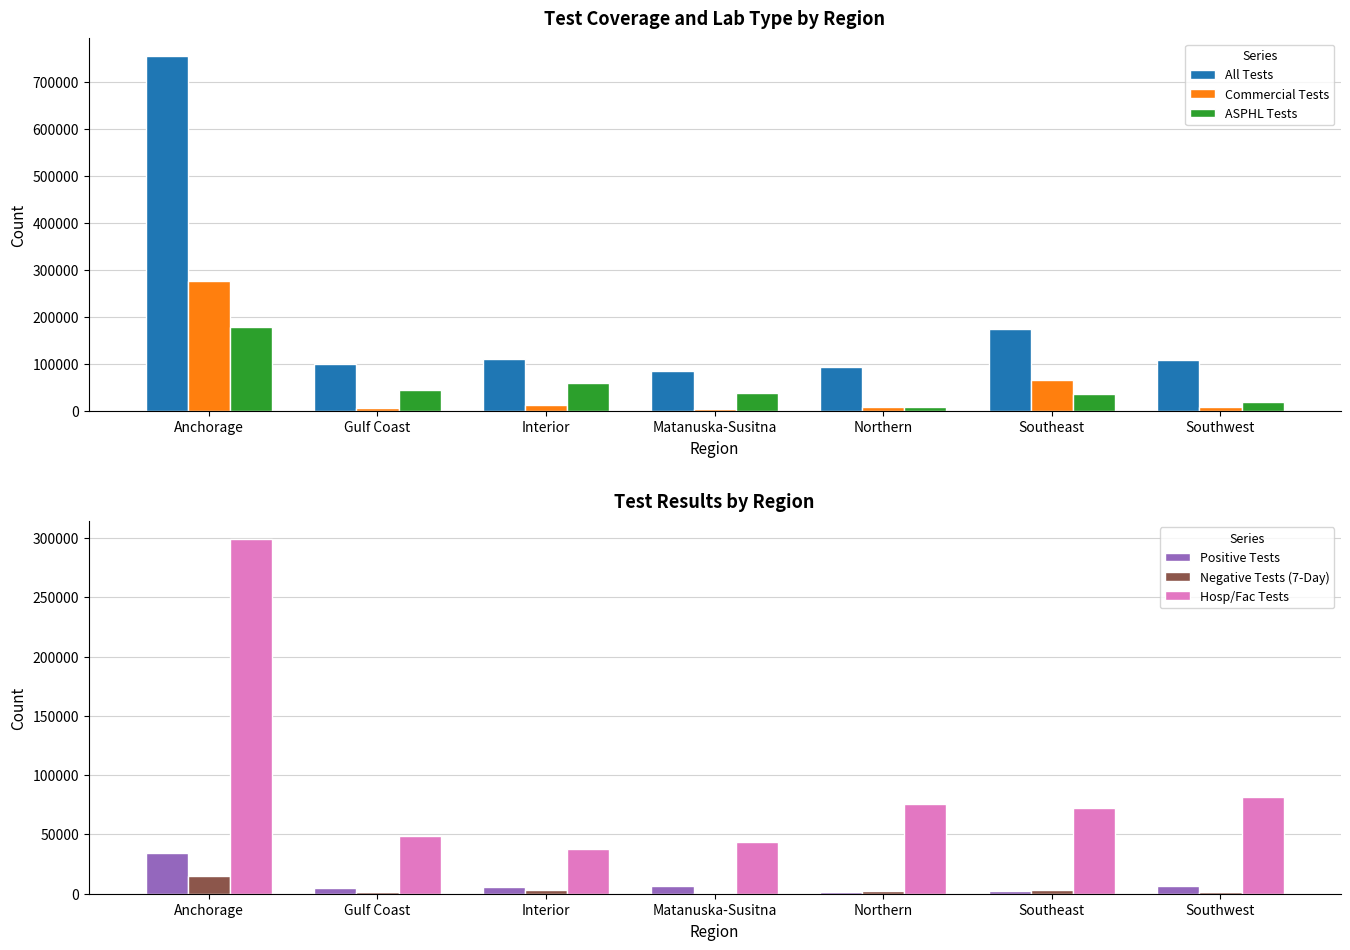

List the series in order of their peak value, highest first.

All Tests, Hosp/Fac Tests, Commercial Tests, ASPHL Tests, Positive Tests, Negative Tests (7-Day)